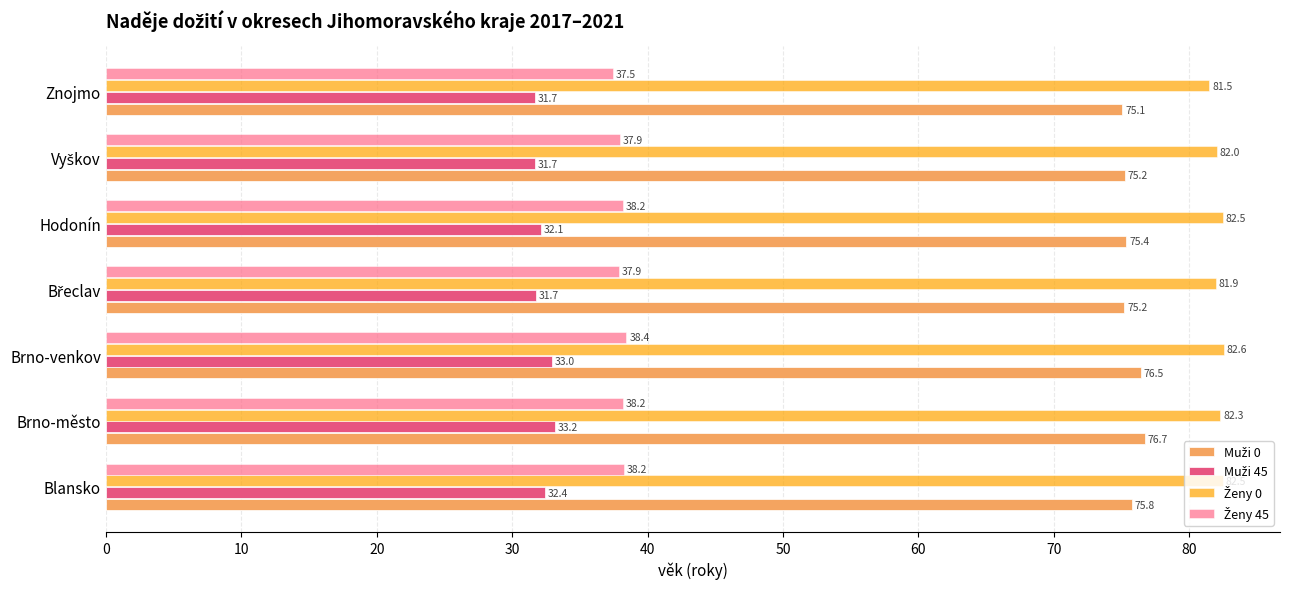

Count the number of categories in the chart.

7